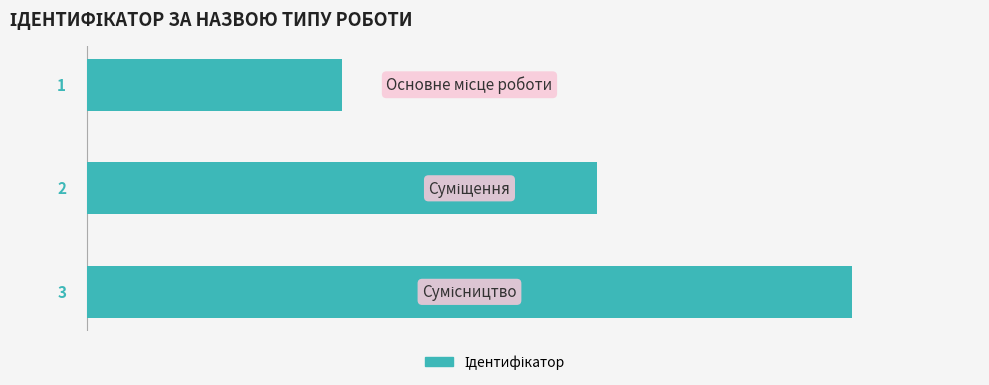

Count the values in the range 1 to 3.

3